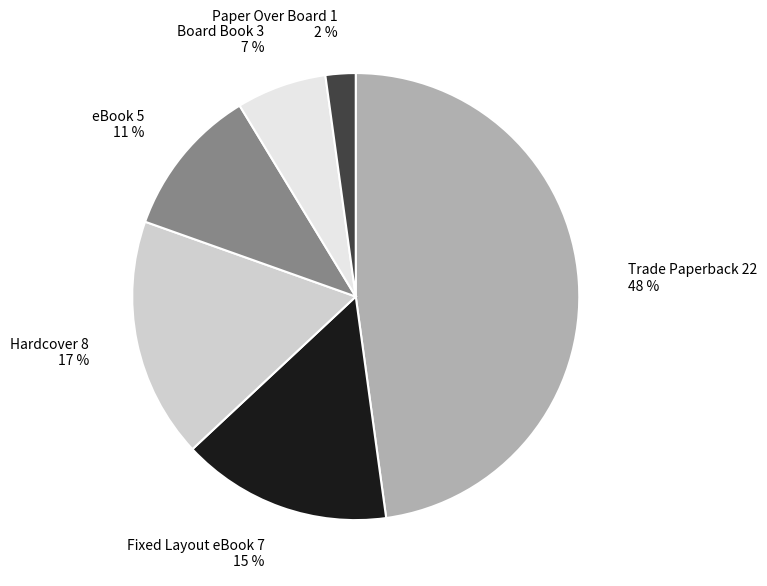

To the nearest percent, what is the difference between the Trade Paperback and Fixed Layout eBook slice percentages?

33%